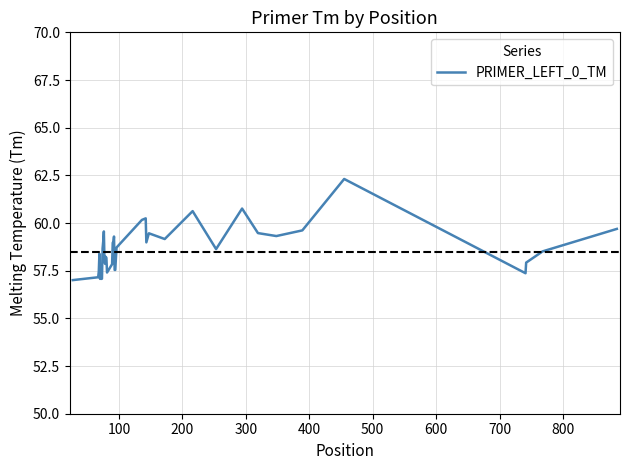

What is the difference between the maximum and minimum values?

5.3